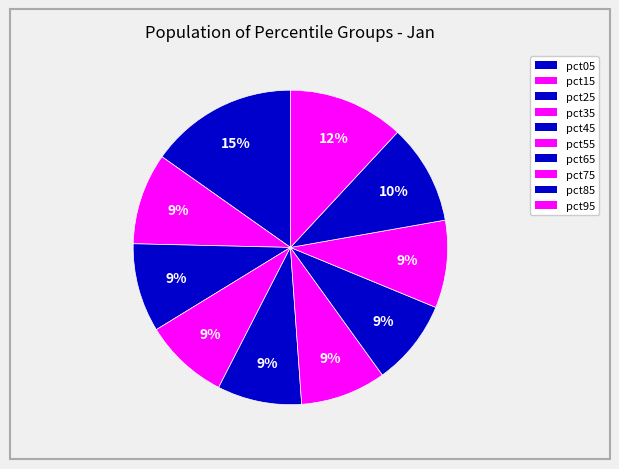

To the nearest percent, what is the difference between the largest and smallest slice percentages?

7%